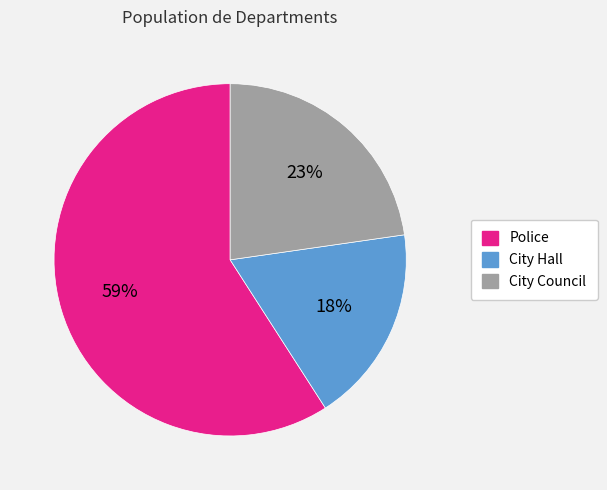

True or false: Police accounts for 70% of the total.

False